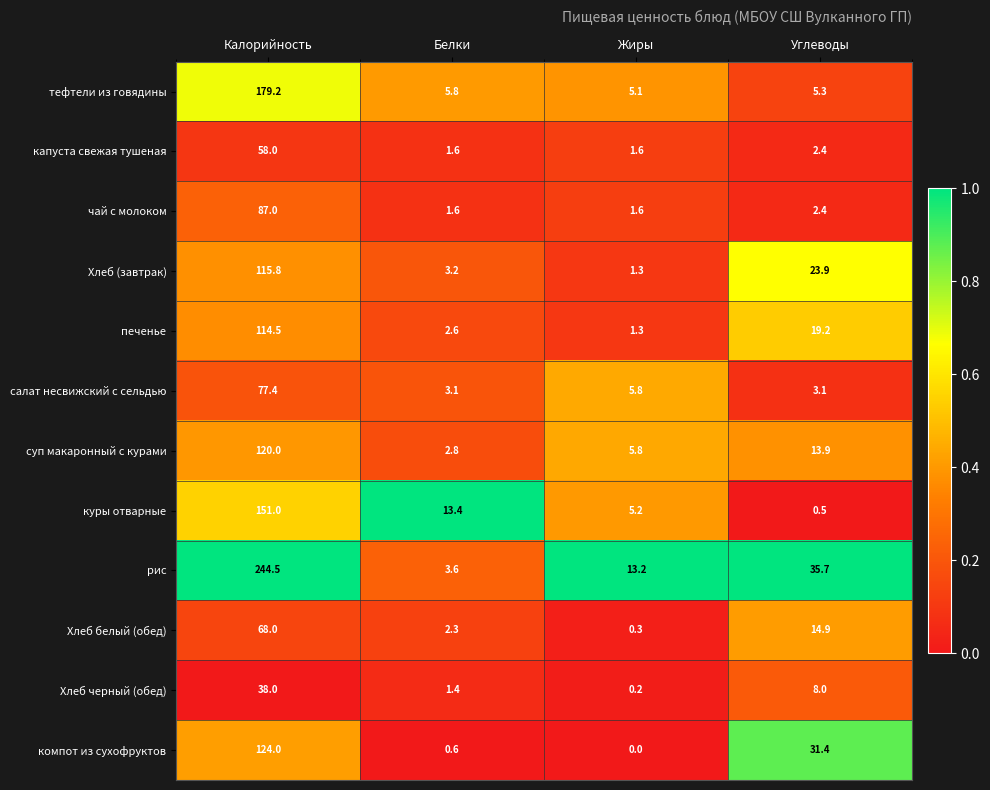

What is the total value across all series at Жиры?

41.4